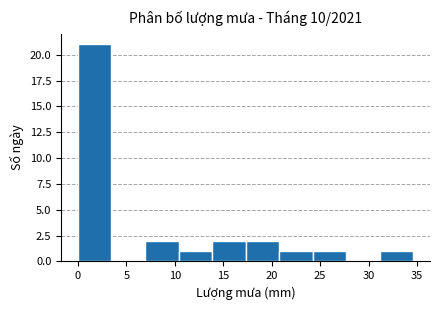

Reading left to right, list every bar in this chart as the range it spans on the x-axis followed by its height. Neither the bar edges nor the heights are printed on the chart, so give them approximately, as read against the axes.

0.0 to 3.5: 21
3.5 to 7.0: 0
7.0 to 10.5: 2
10.5 to 14.0: 1
14.0 to 17.5: 2
17.5 to 21.0: 2
21.0 to 24.0: 1
24.0 to 27.5: 1
27.5 to 31.0: 0
31.0 to 34.5: 1